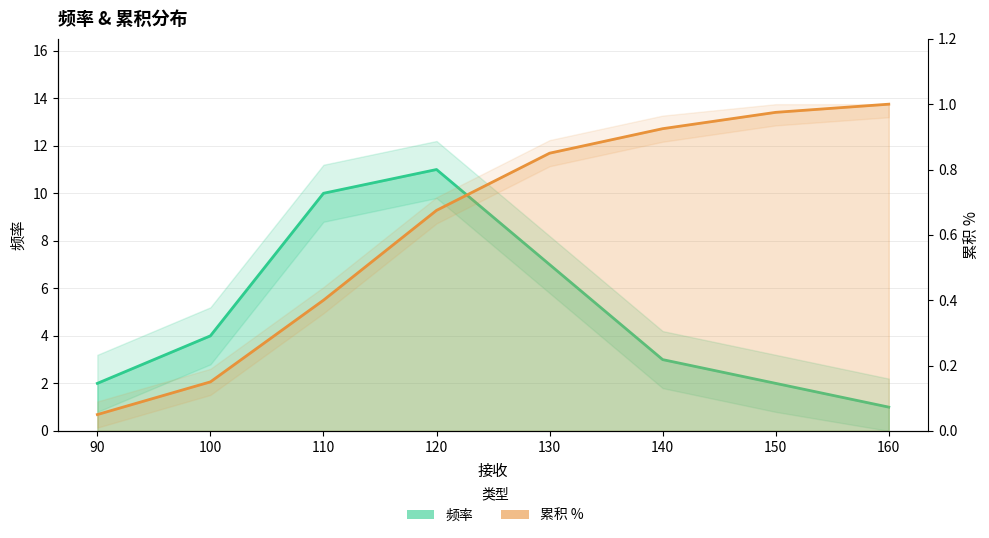

True or false: 频率 and 累积 % intersect in this chart.

False